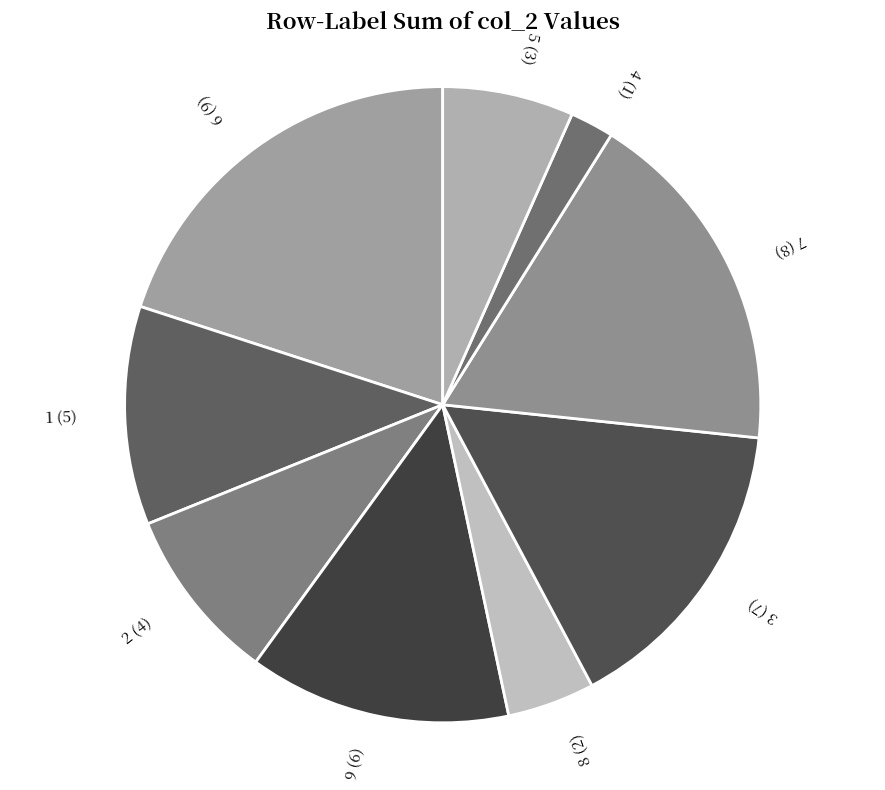

Approximately how many times larger is the value at 6 compared to 8?

4.5